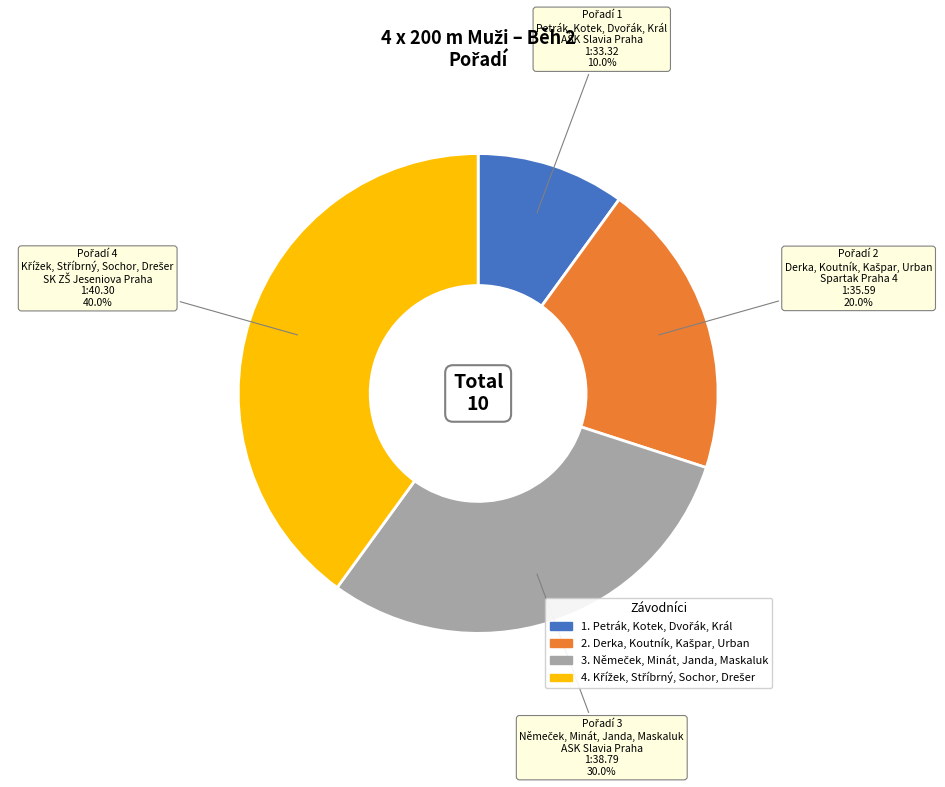

Is there any slice that represents more than half of the pie?

No